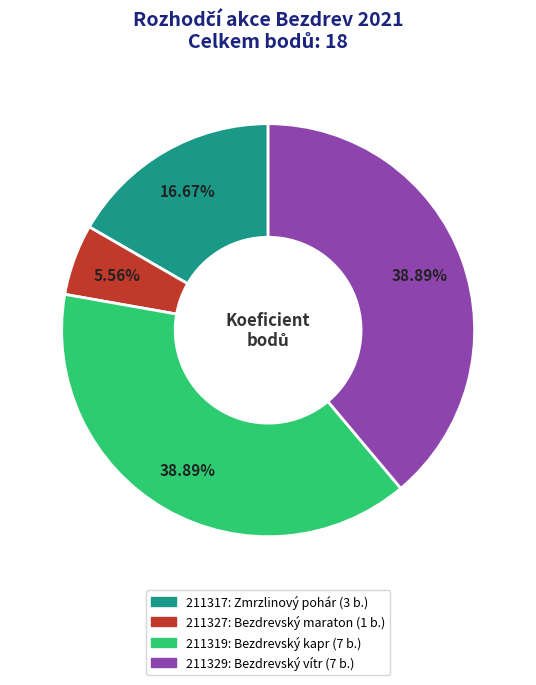

Is there a majority slice in this chart?

No